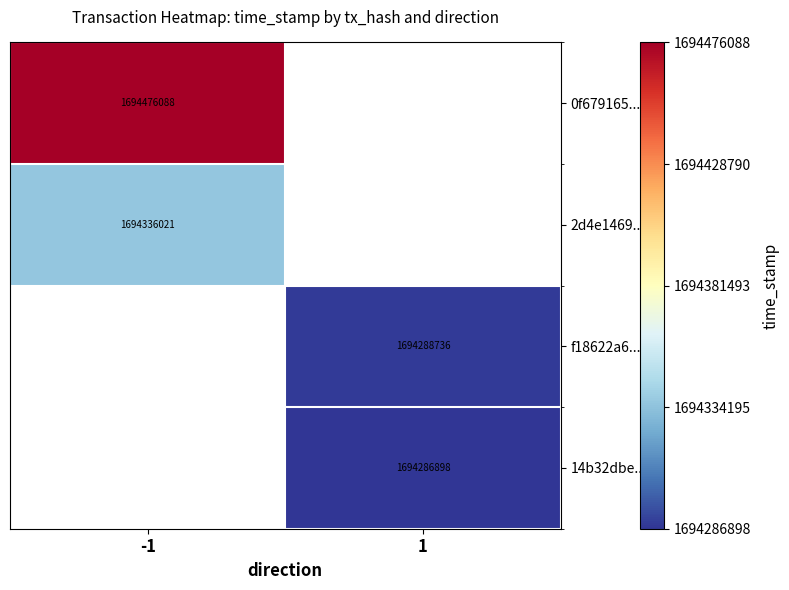

Is it true that f18622a6... equals 2231163160 at 1?

False